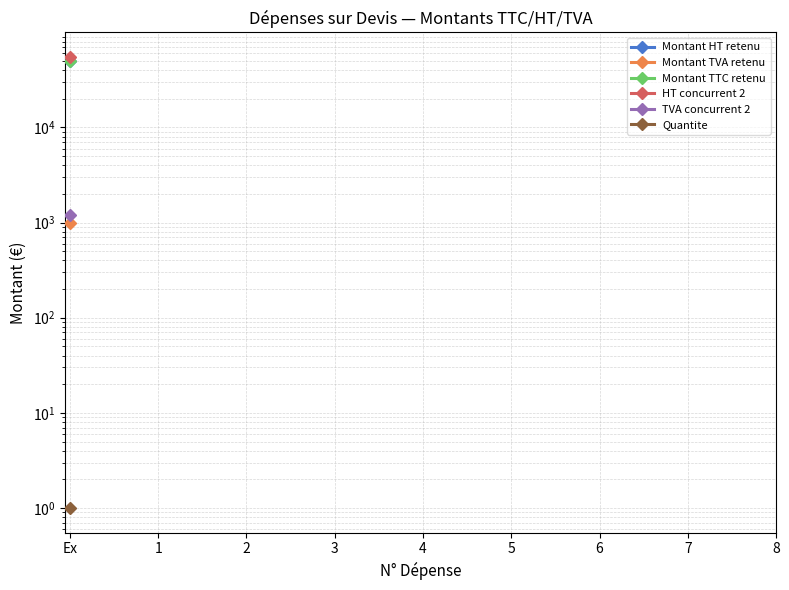

What is the highest value of the HT concurrent 2 series?

55000.0